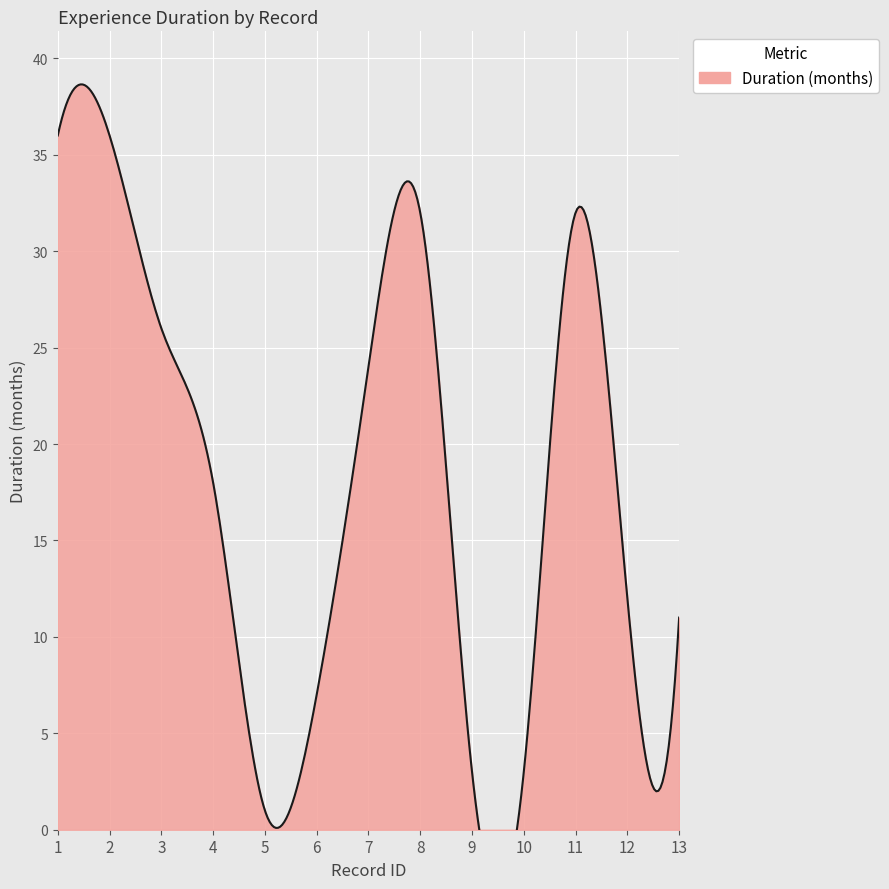

Is it true that the value at 11 is 32?

True